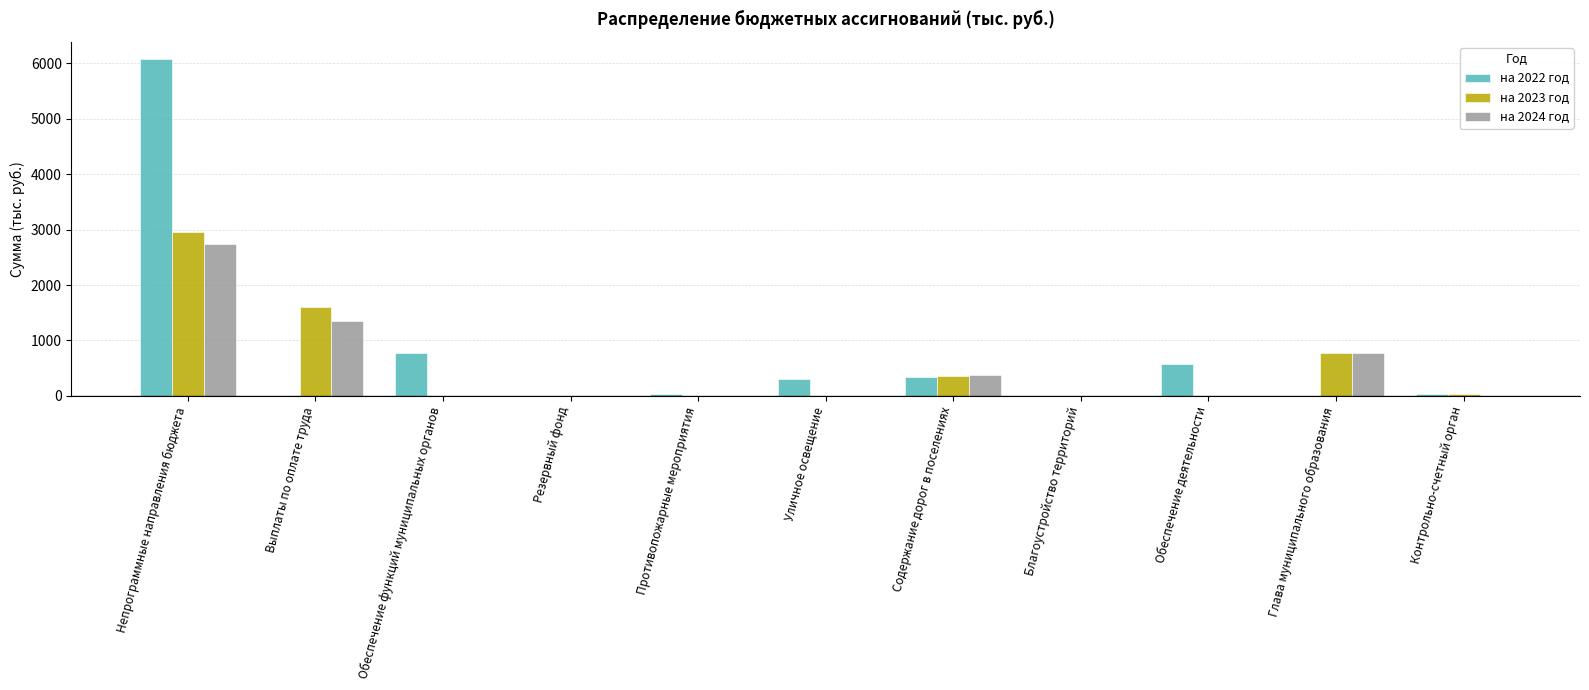

Between Непрограммные направления бюджета and Выплаты по оплате труда, which series saw the biggest shift?

на 2022 год